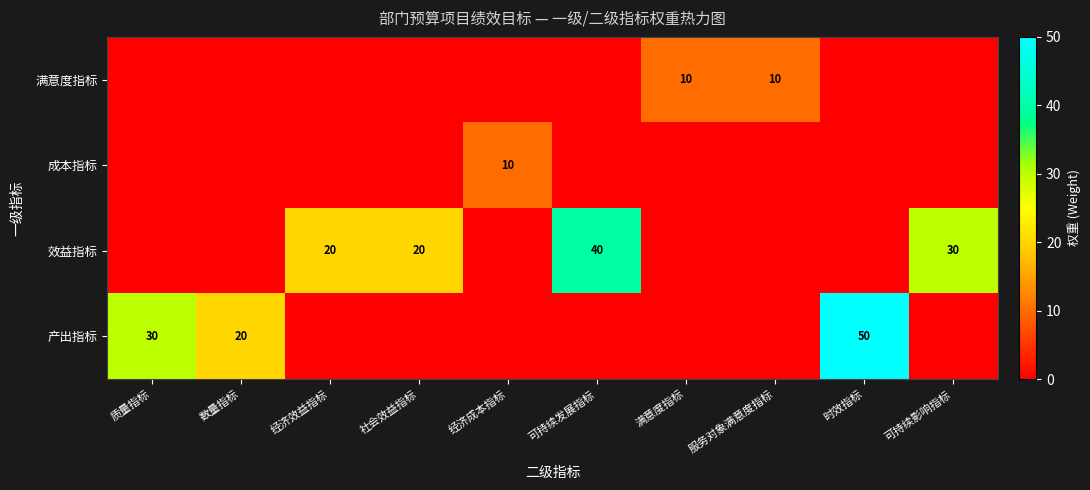

The value of 满意度指标 at 满意度指标 is 4. True or false?

False